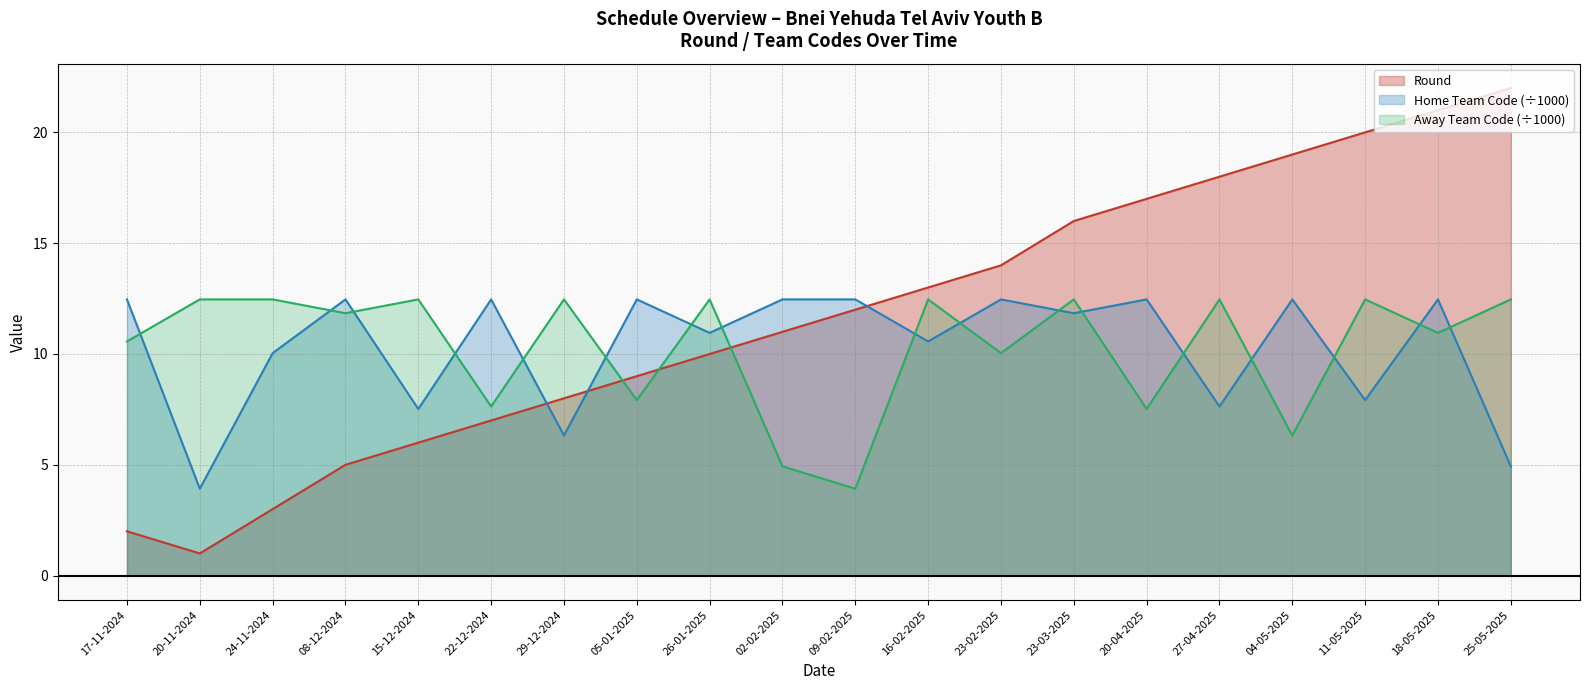

At which category is the sum across all series the highest?

18-05-2025